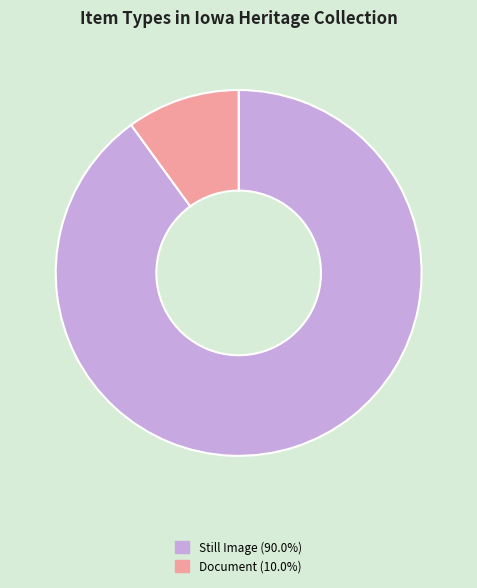

Does any single category account for the majority?

Yes